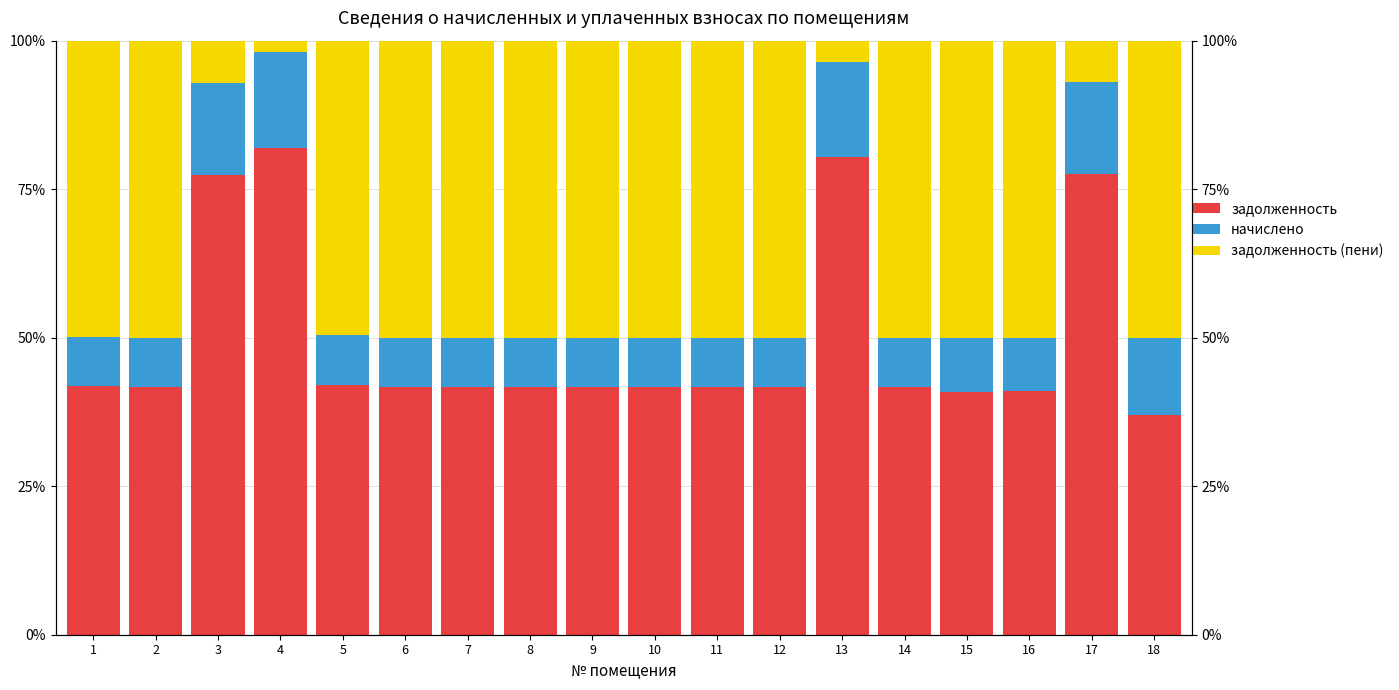

Which series has the widest spread of values?

задолженность (пени)